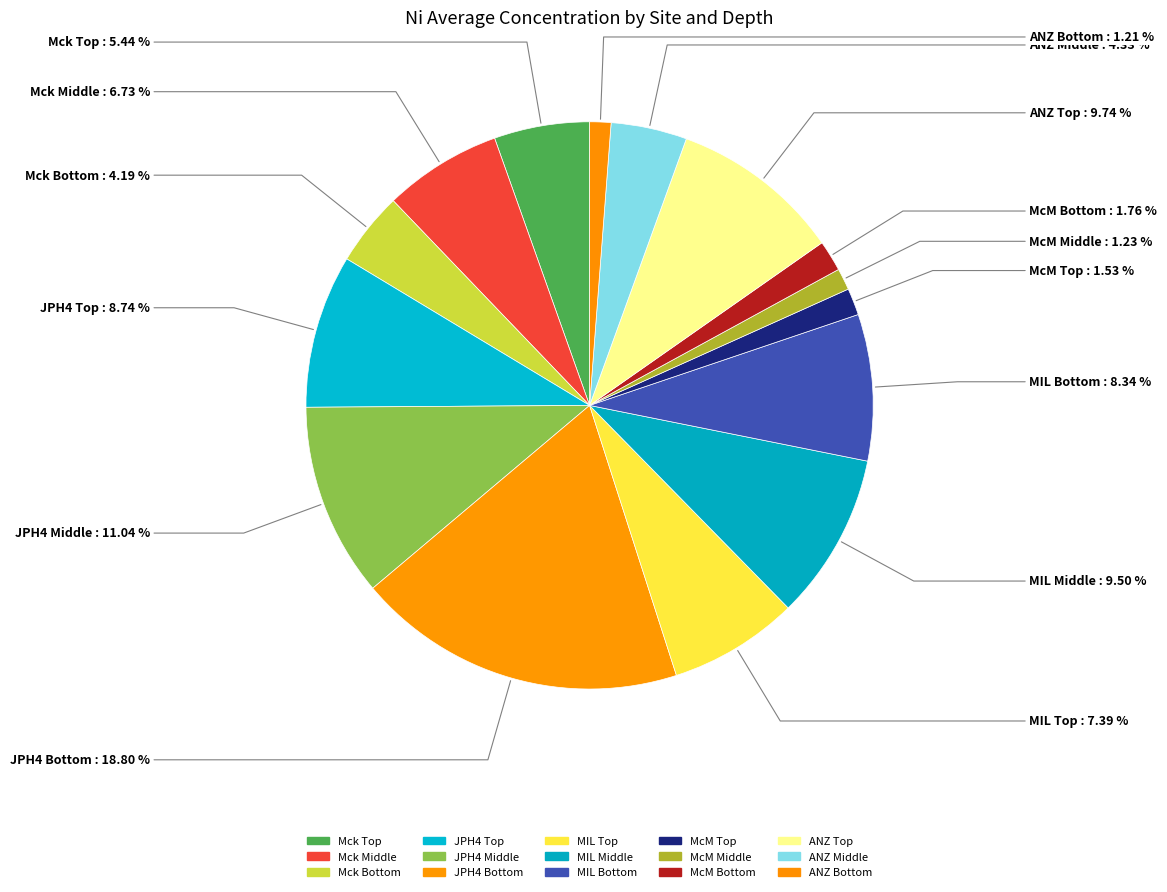

Count the number of slices in the pie.

15